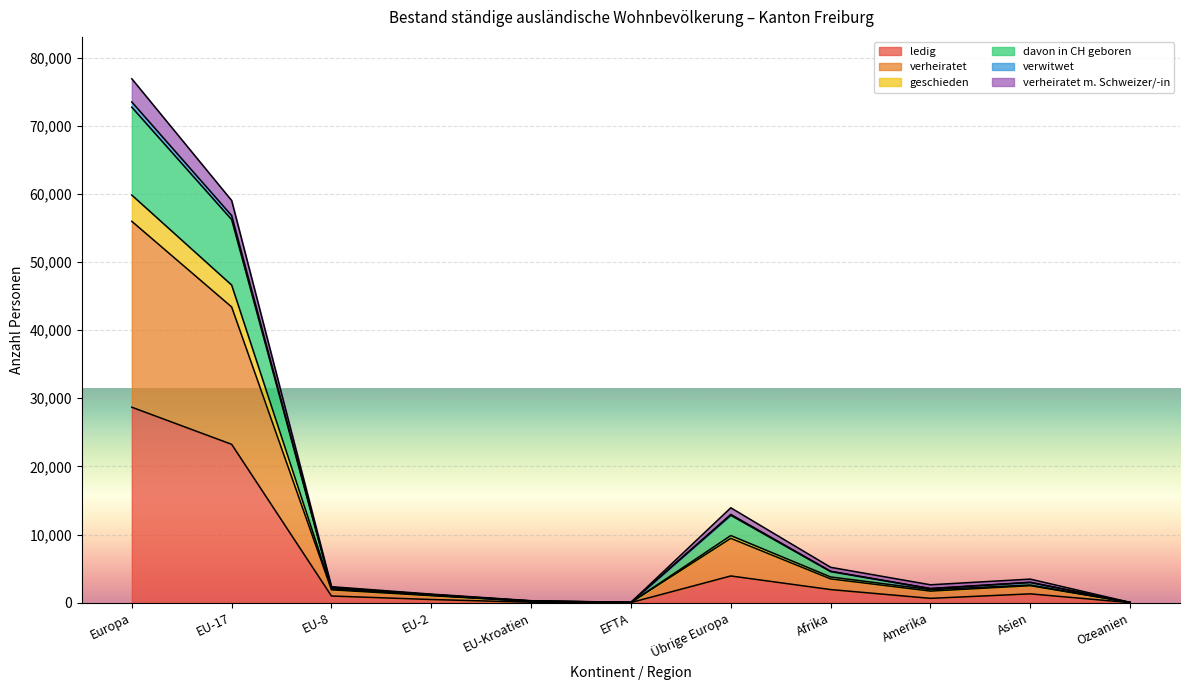

Which category has the highest value in the ledig series?

Europa